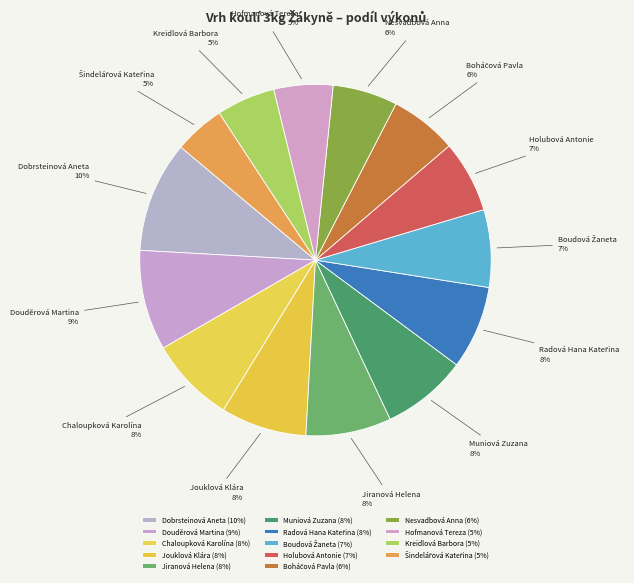

Count the number of slices in the pie.

14